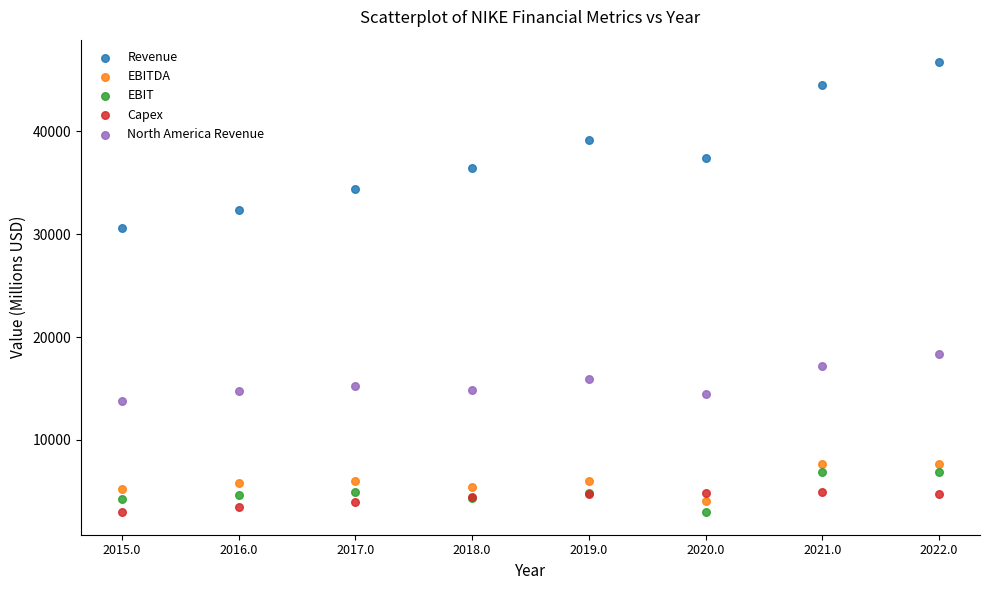

Across all series, what Y value is closest to 24843?

30601